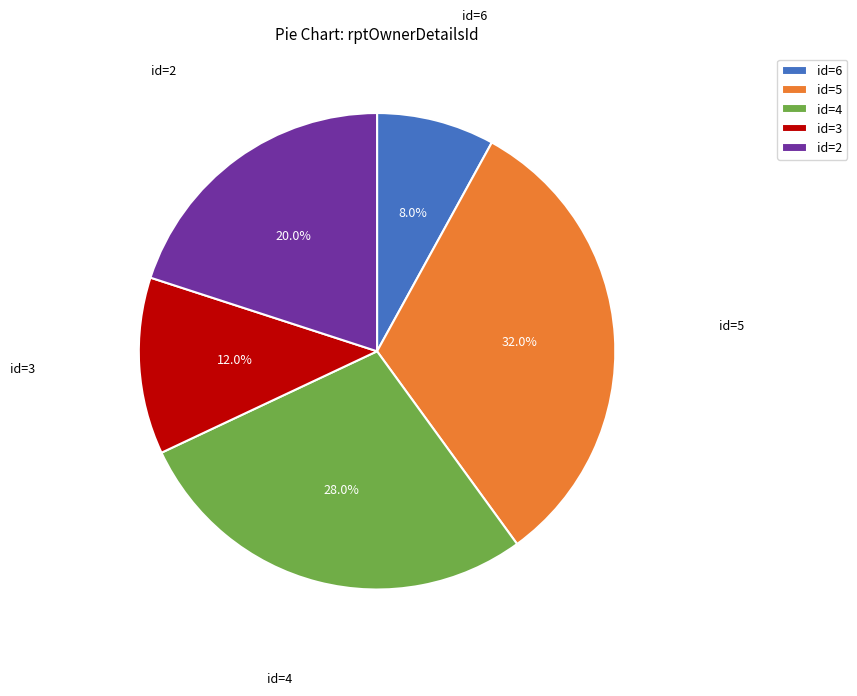

Between id=3 and id=4, which is larger?

id=4